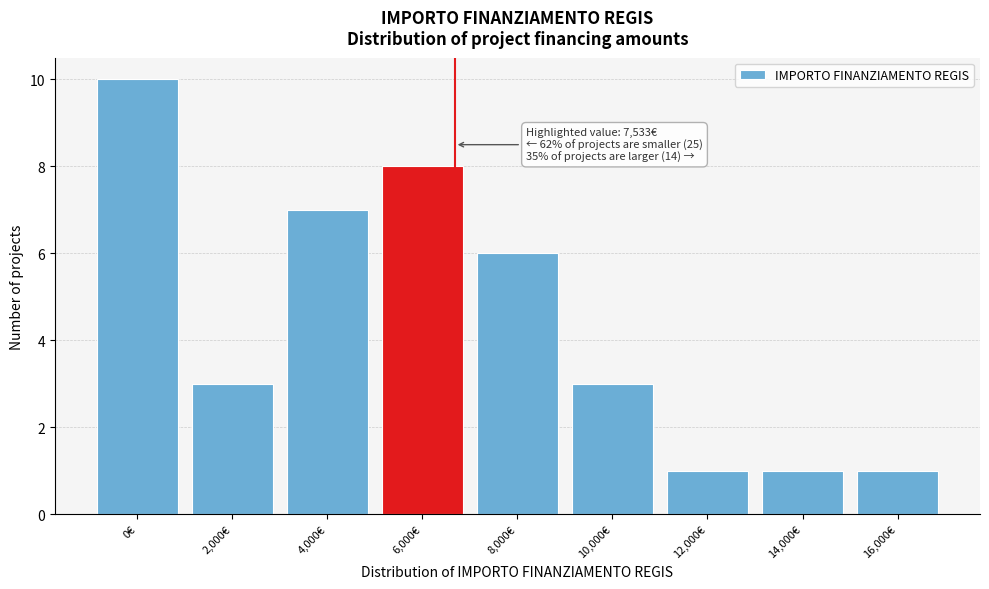

Reading left to right, what are all the values shown in this chart?

0€=10	2,000€=3	4,000€=7	6,000€=8	8,000€=6	10,000€=3	12,000€=1	14,000€=1	16,000€=1